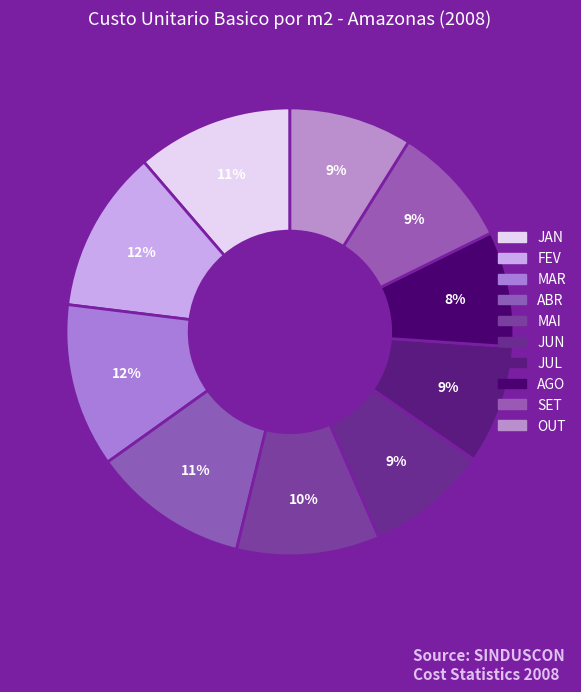

Is it true that FEV is 6% of the pie?

False